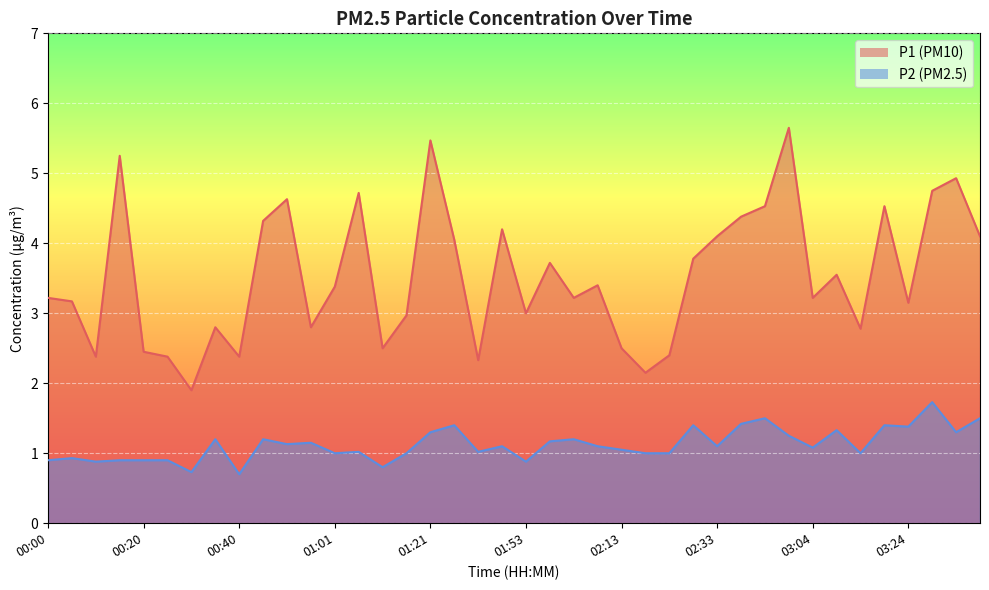

What is the label of the 24th point from the right?

01:21